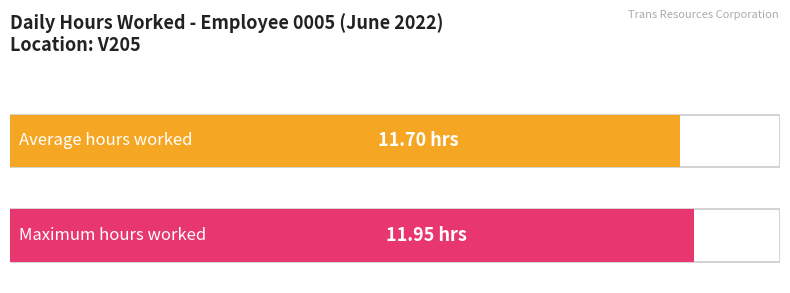

What is the average value?

11.7